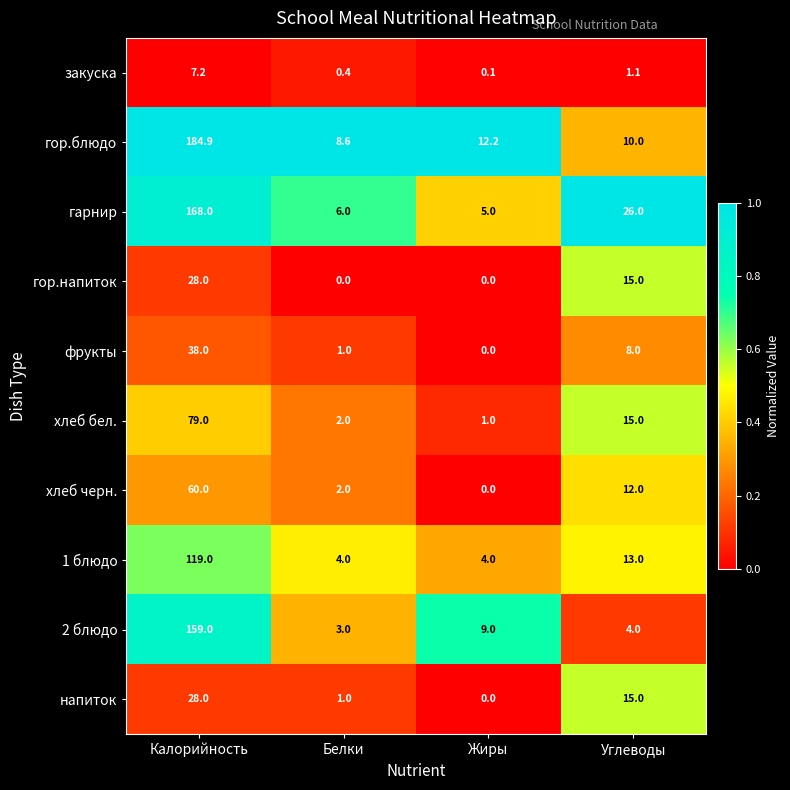

How many categories are shown in the chart?

4